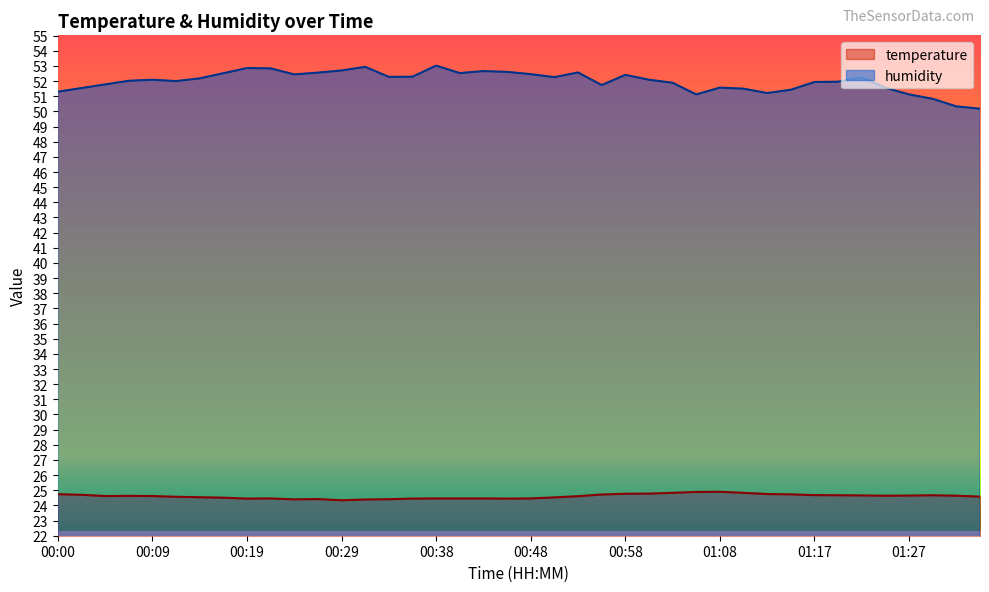

The value of humidity at 00:09 is 30.5. True or false?

False